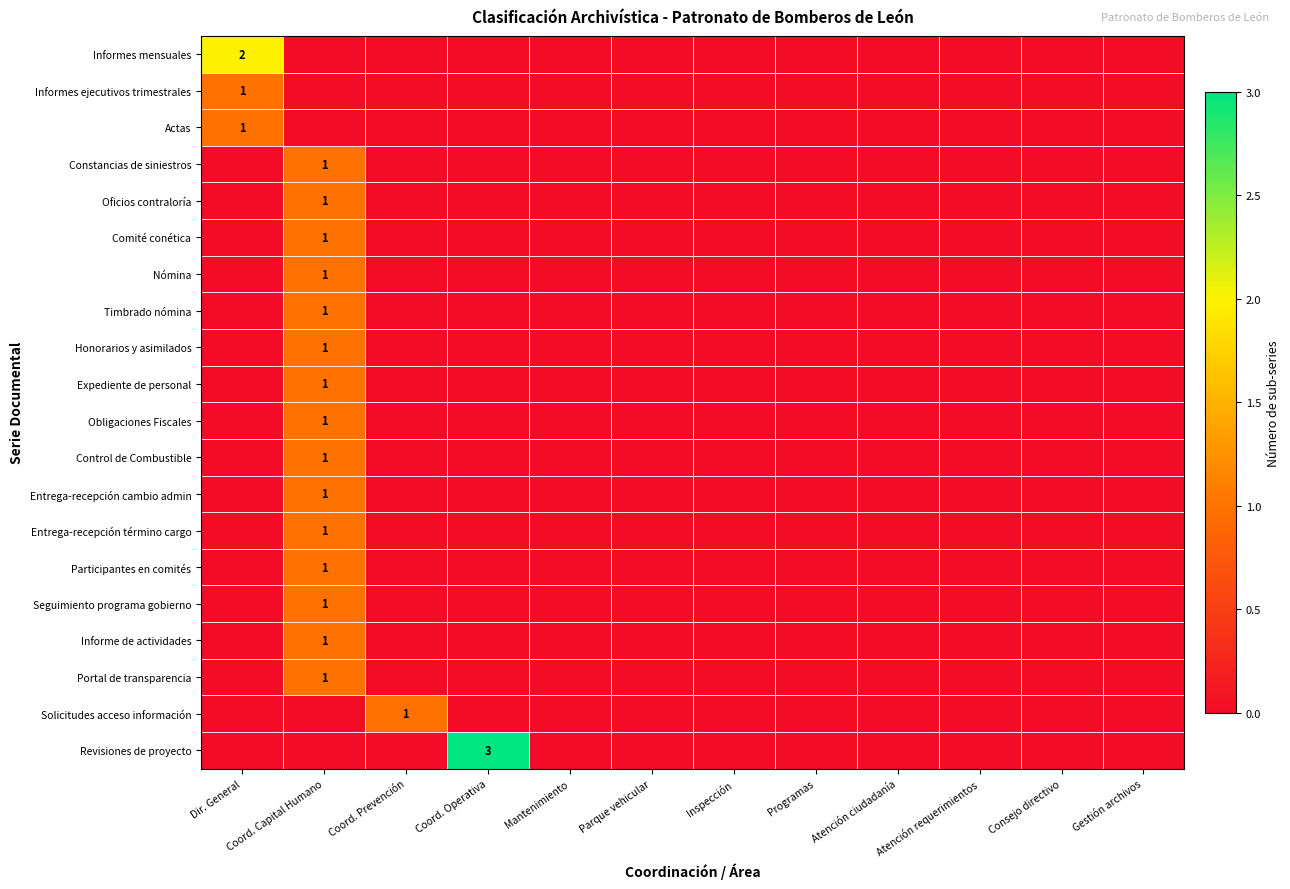

Which series changed the most between Mantenimiento and Atención ciudadanía?

Informes mensuales